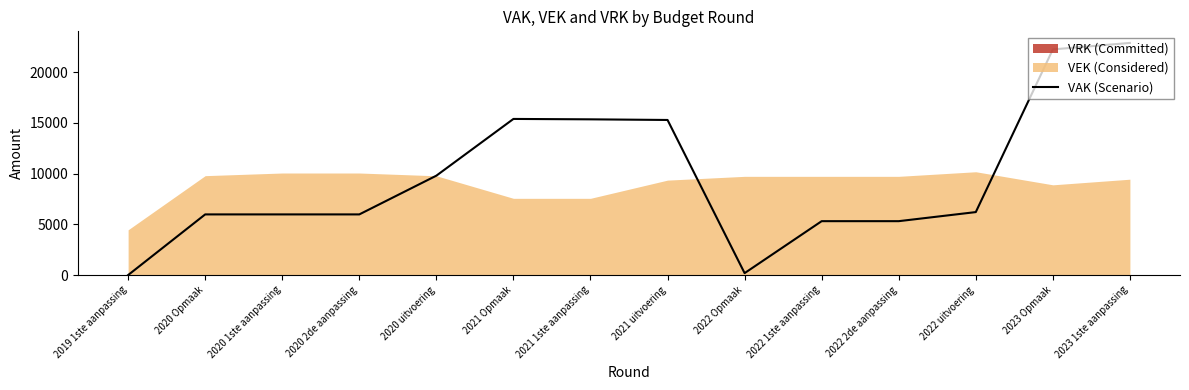

How many values exceed 6206?

6